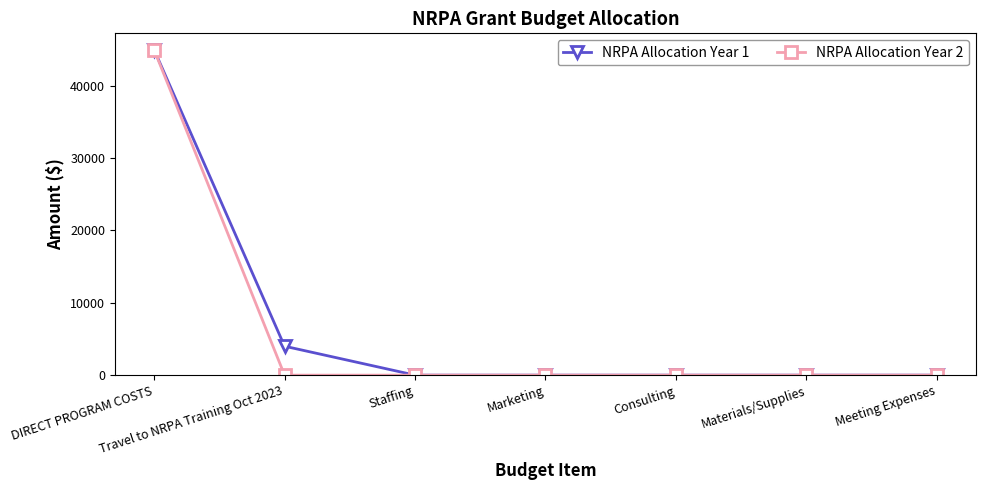

What is the maximum value shown in the chart?

45000